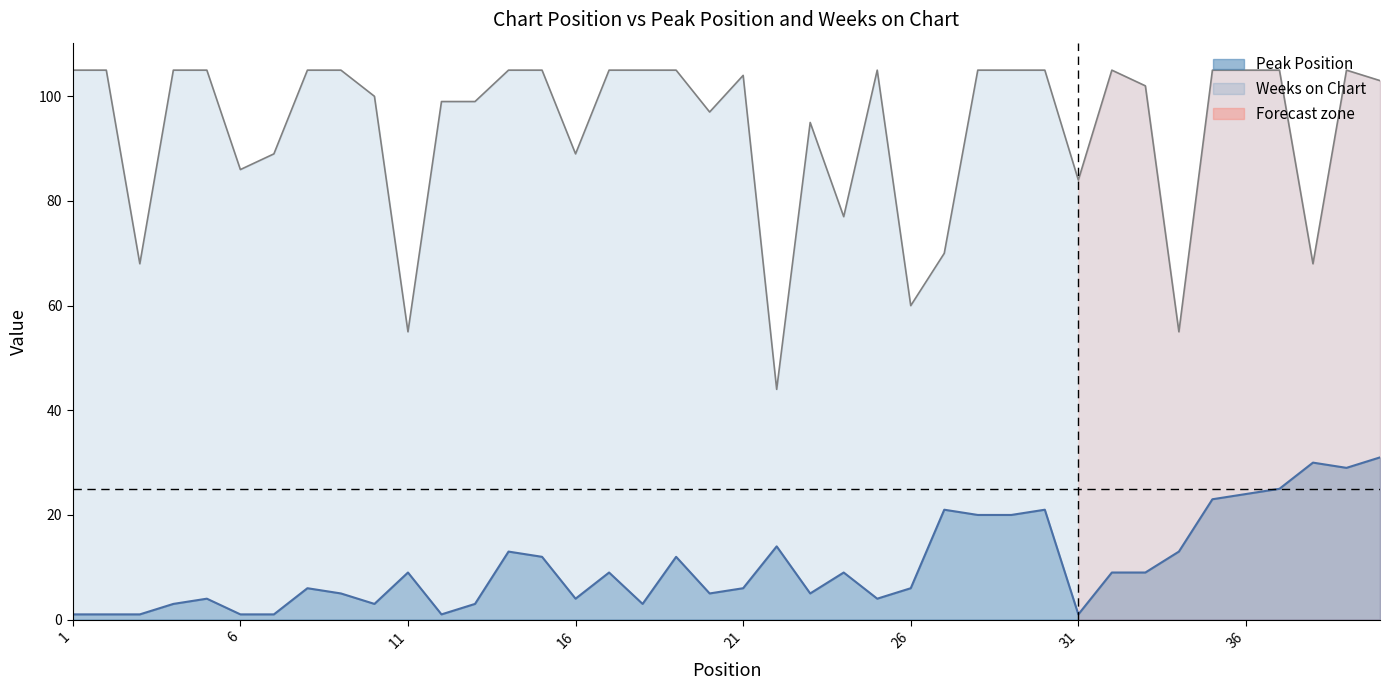

True or false: Peak Position and Weeks on Chart intersect in this chart.

False